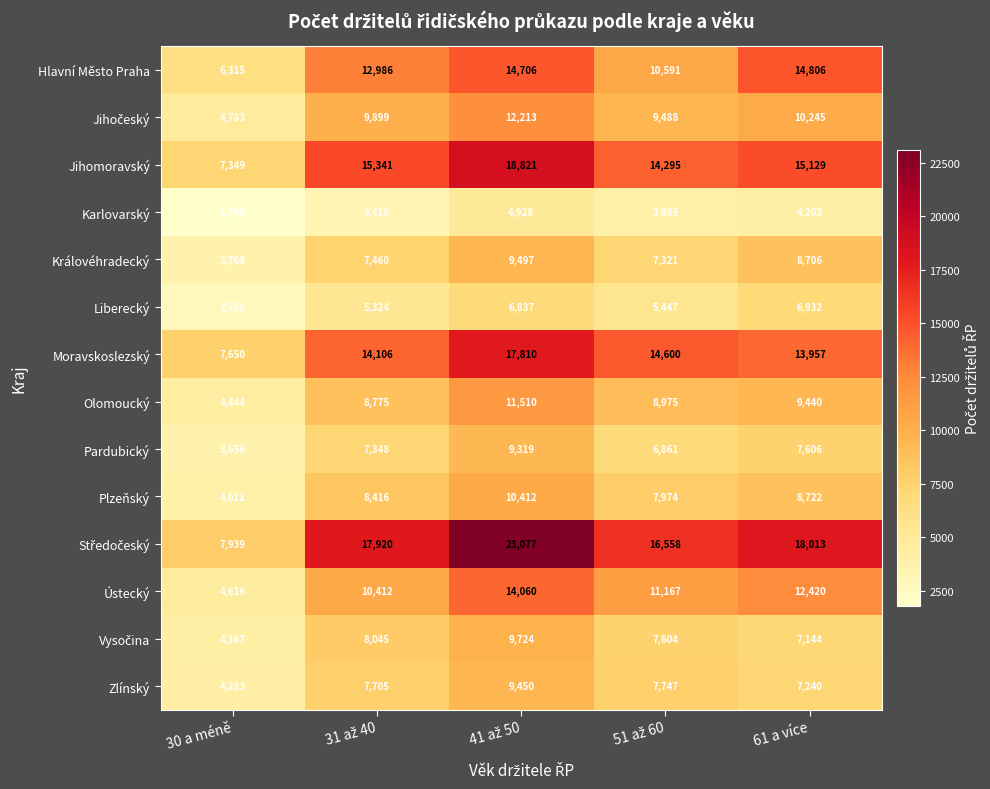

What is the average value of the Zlínský series?

7285